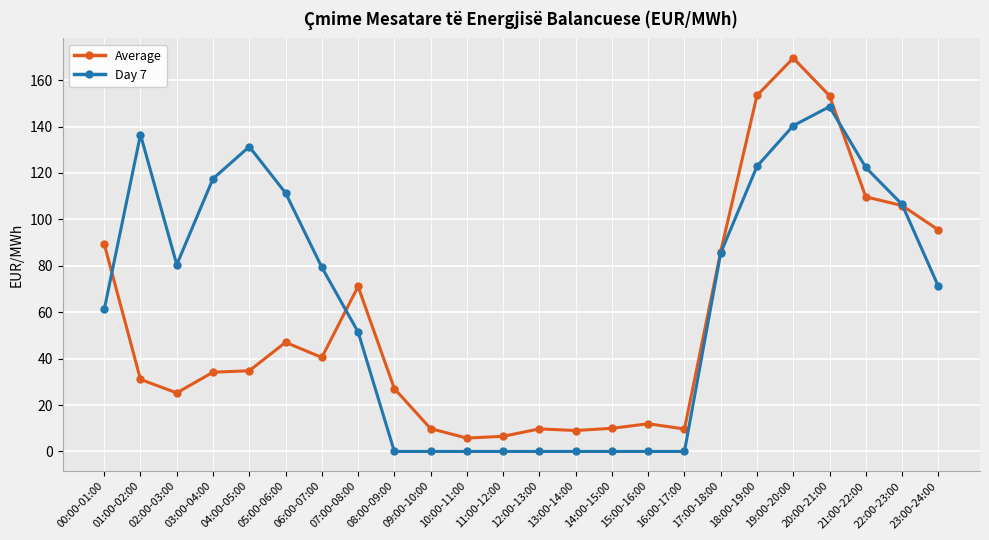

Rank the series by their average value, from highest to lowest.

Day 7, Average